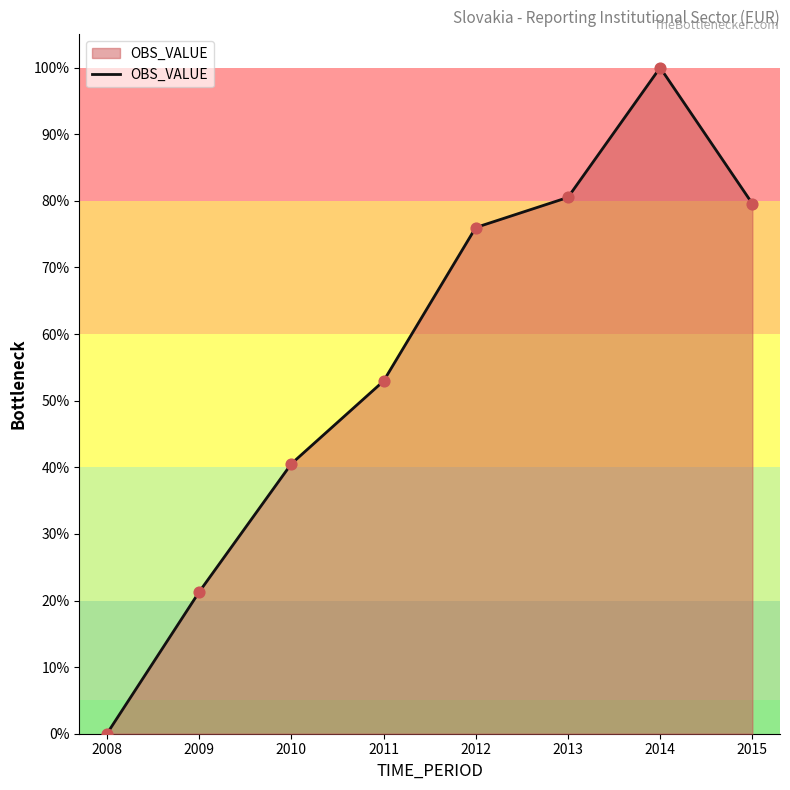

What is the change in value from 2009 to 2015?

+58.3